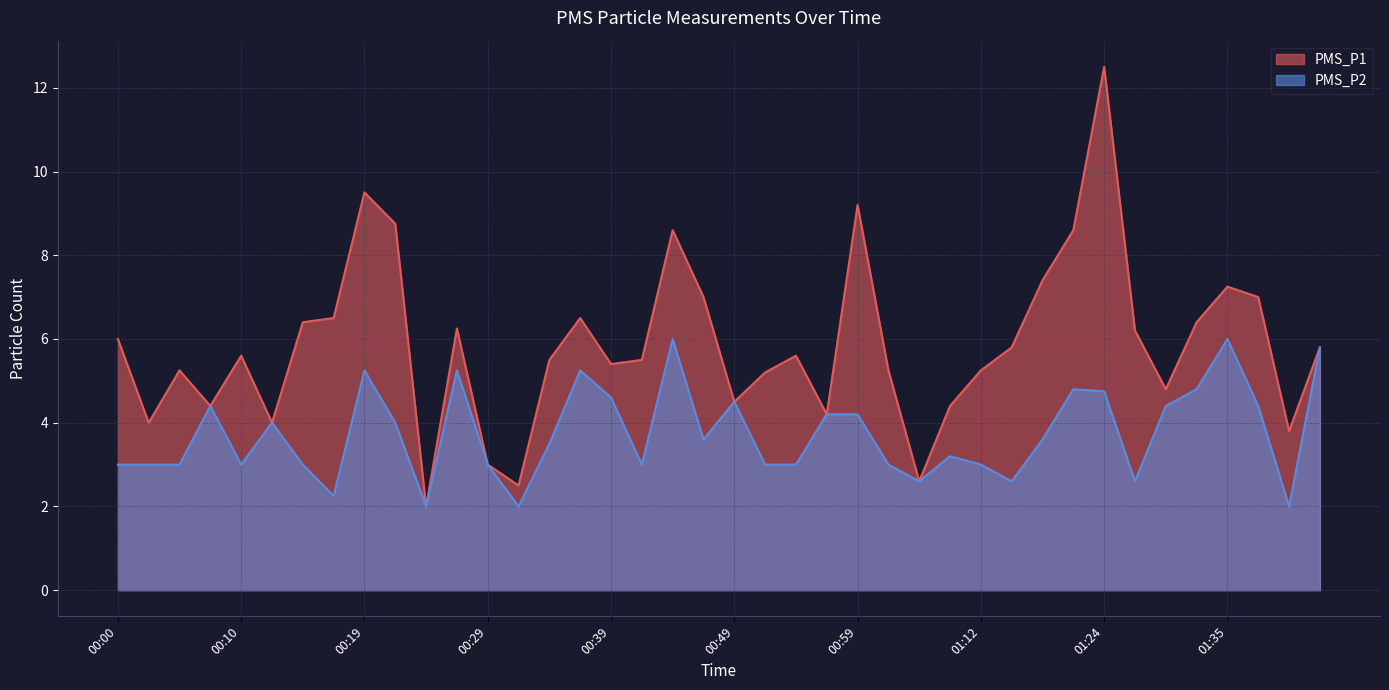

At which label does PMS_P2 reach its minimum?

00:24